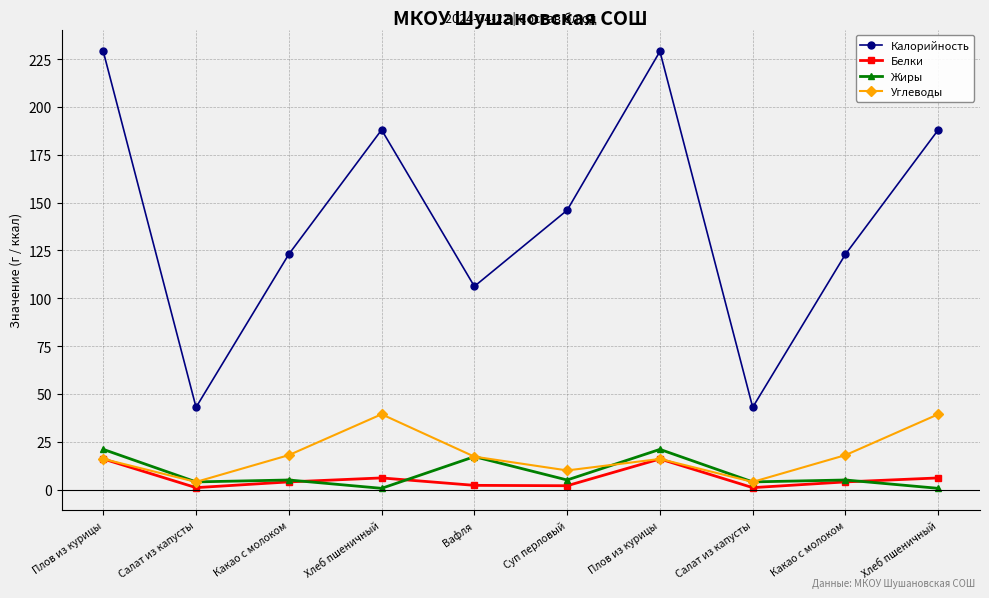

Between Суп перловый and Какао с молоком, which is larger?

Суп перловый